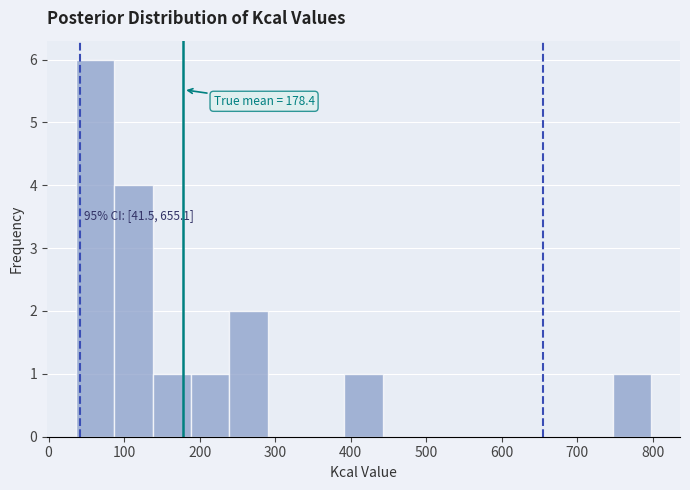

Which range on the x-axis has the tallest bar?

40 to 90